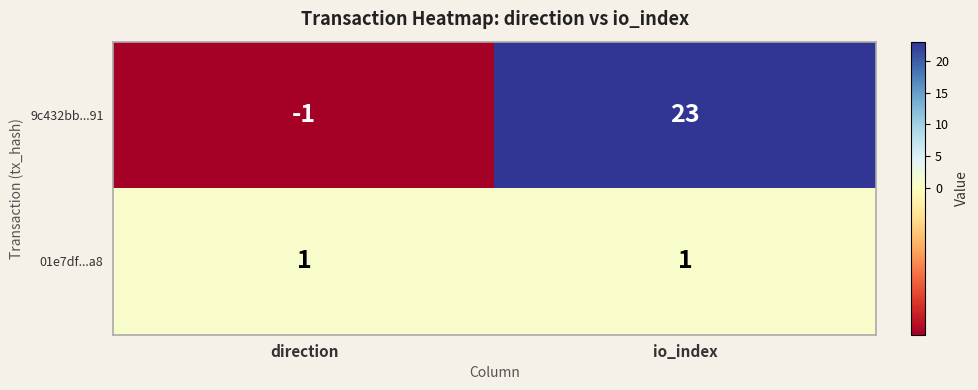

Reading left to right, extract all data points from this chart.

9c432bb...91: direction=-1	io_index=23
01e7df...a8: direction=1	io_index=1